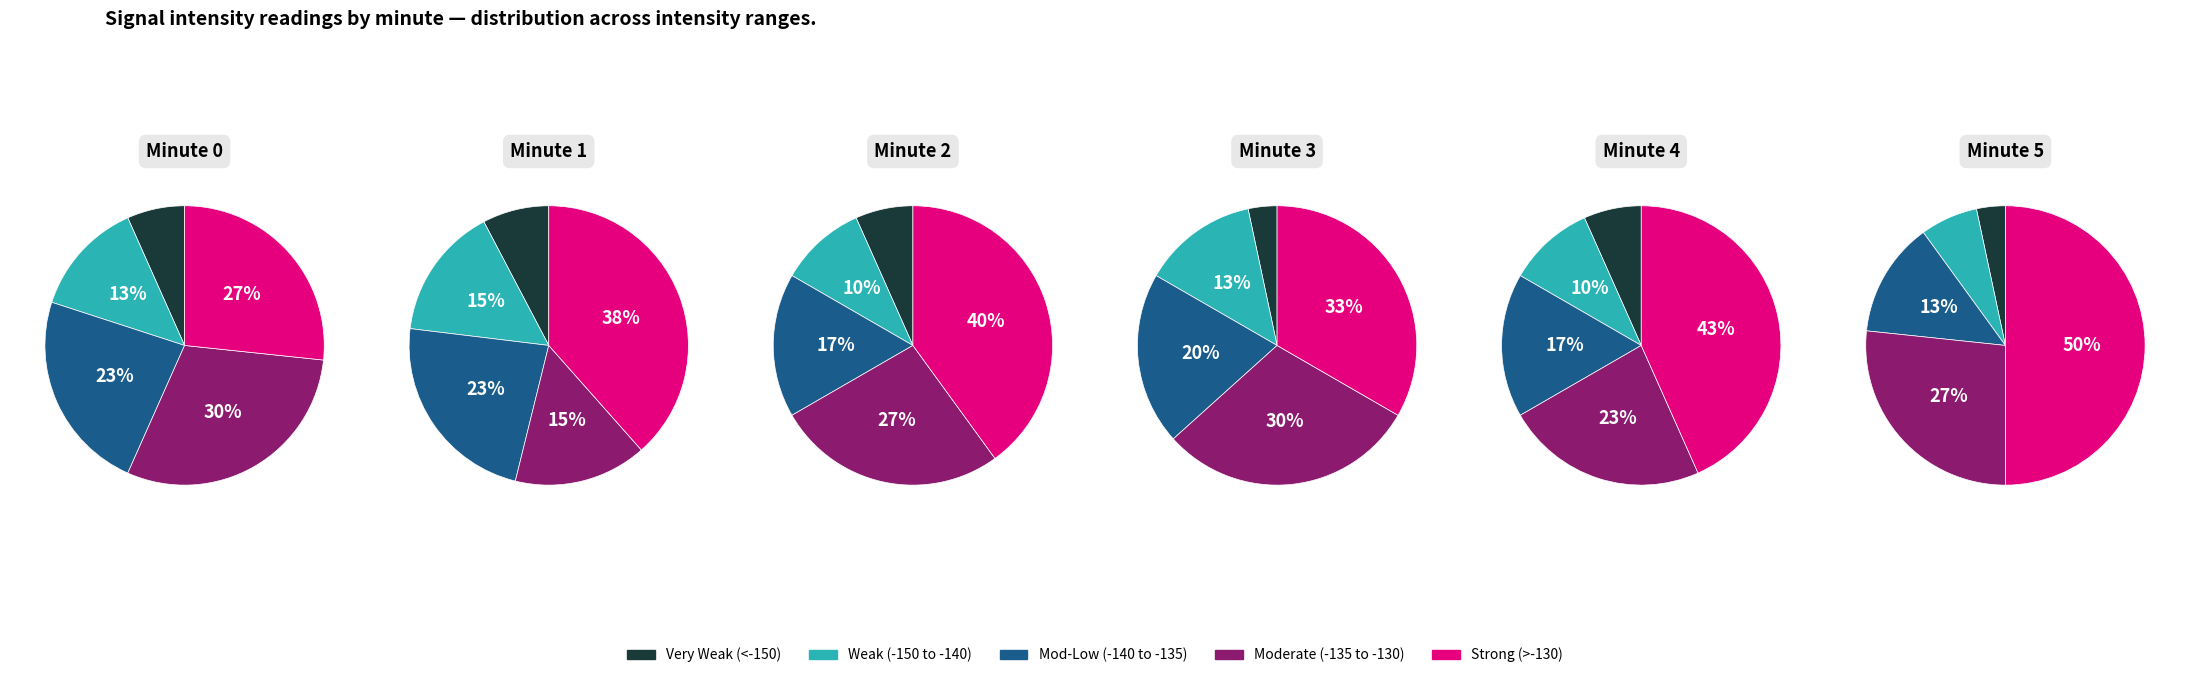

Does 3 account for over 50% of the chart?

No